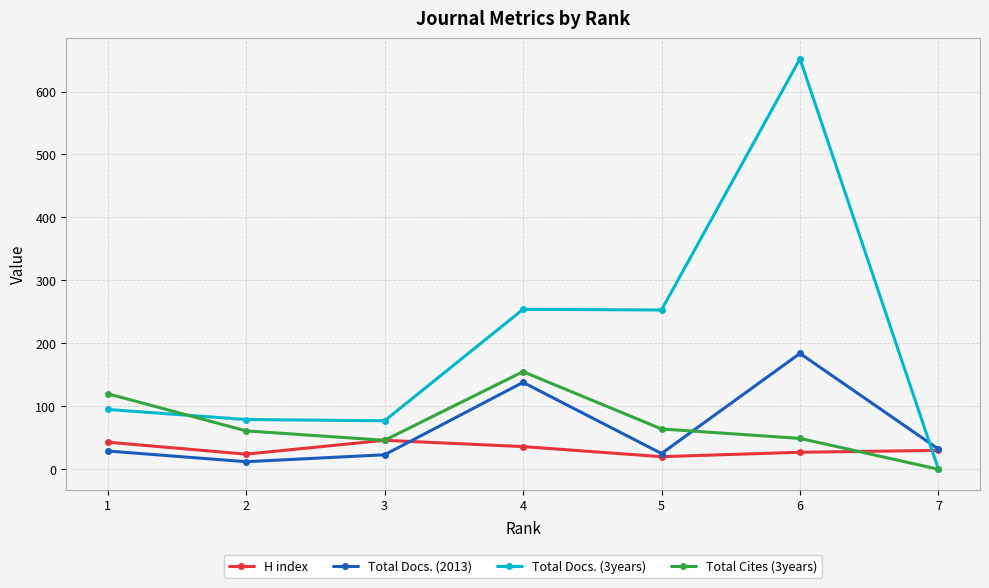

Which series changed the most between 4 and 7?

Total Docs. (3years)